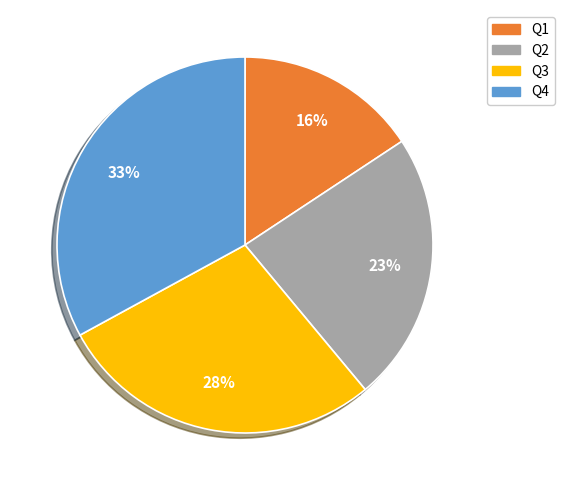

How many segments does this pie chart have?

4